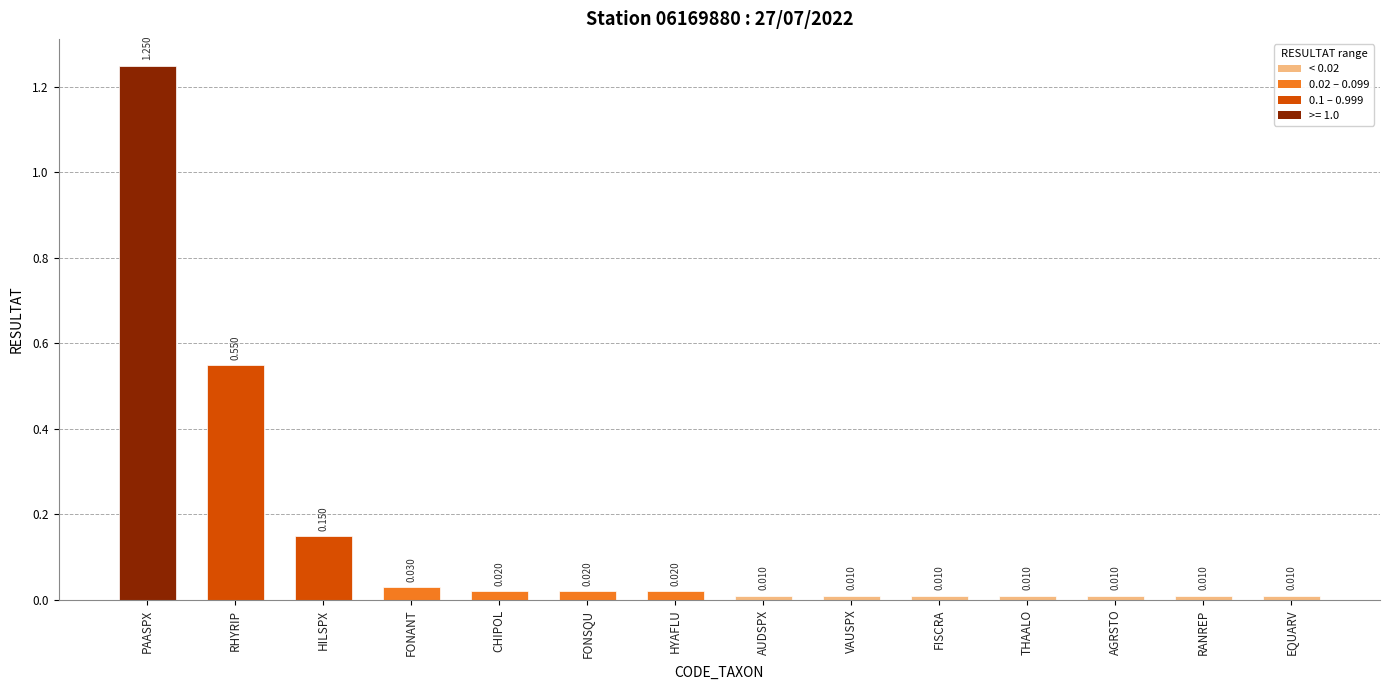

What is the label of the 1st bar from the left?

PAASPX